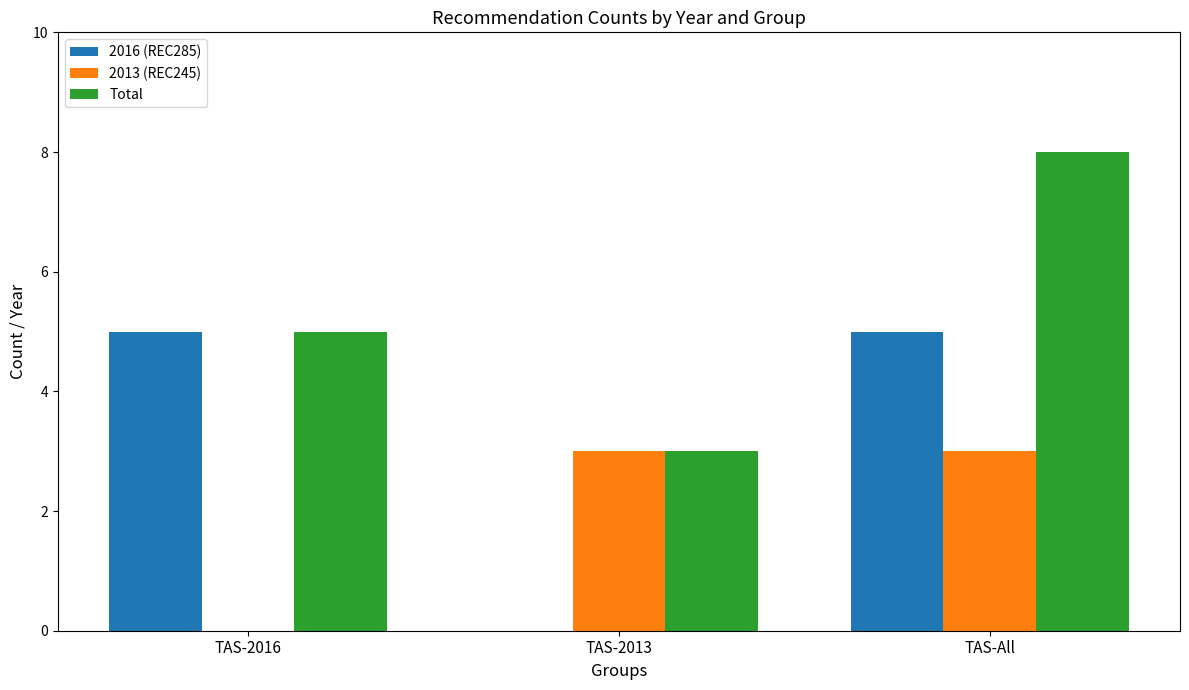

Is the value of 2013 (REC245) at TAS-2013 greater than the value of Total at TAS-2016?

No